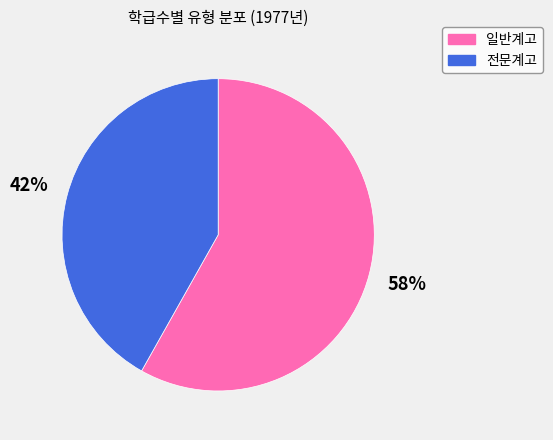

What percentage is the 전문계고 slice, to the nearest percent?

42%